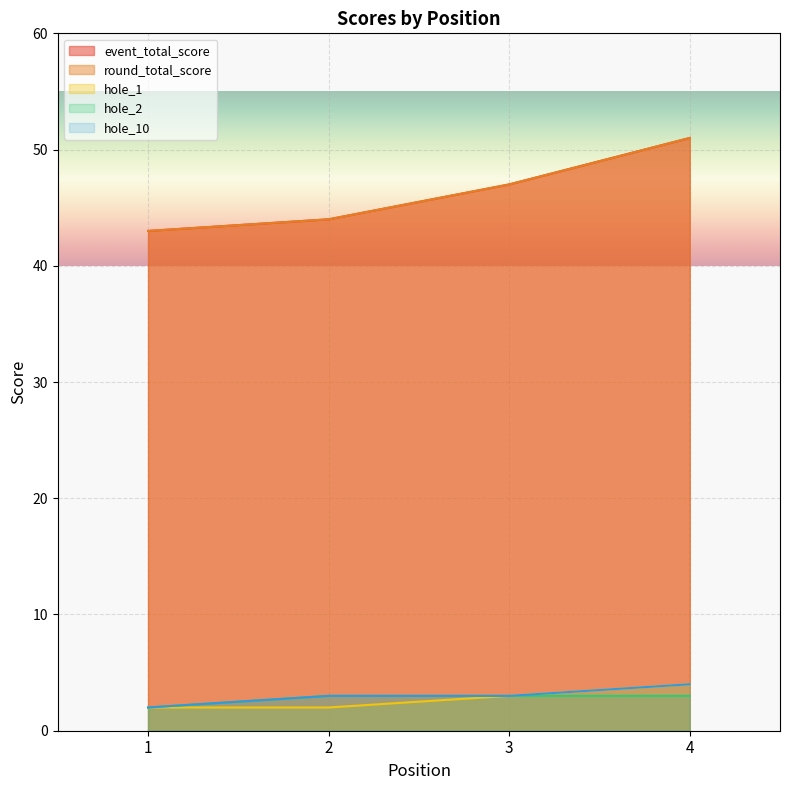

What is the total value across all series at 3?

103